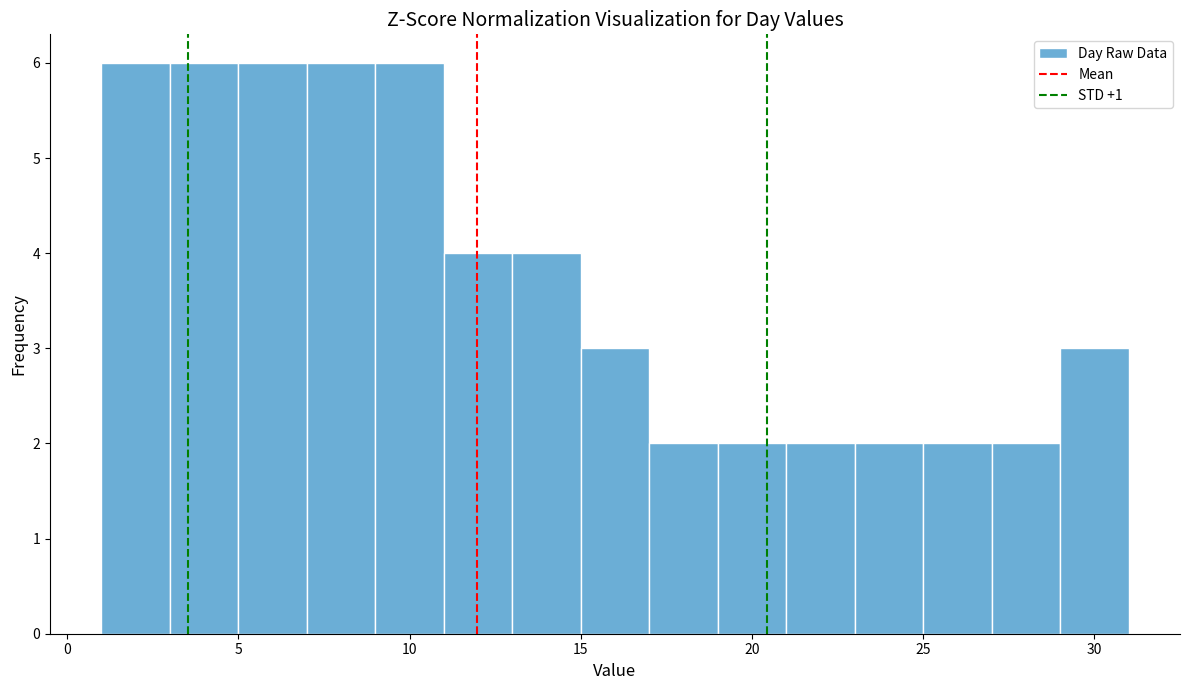

Reading left to right, list every bar in this chart as the range it spans on the x-axis followed by its height. The values are not printed on the chart, so give them approximately, as read against the axis.

1 to 3: 6
3 to 5: 6
5 to 7: 6
7 to 9: 6
9 to 11: 6
11 to 13: 4
13 to 15: 4
15 to 17: 3
17 to 19: 2
19 to 21: 2
21 to 23: 2
23 to 25: 2
25 to 27: 2
27 to 29: 2
29 to 31: 3